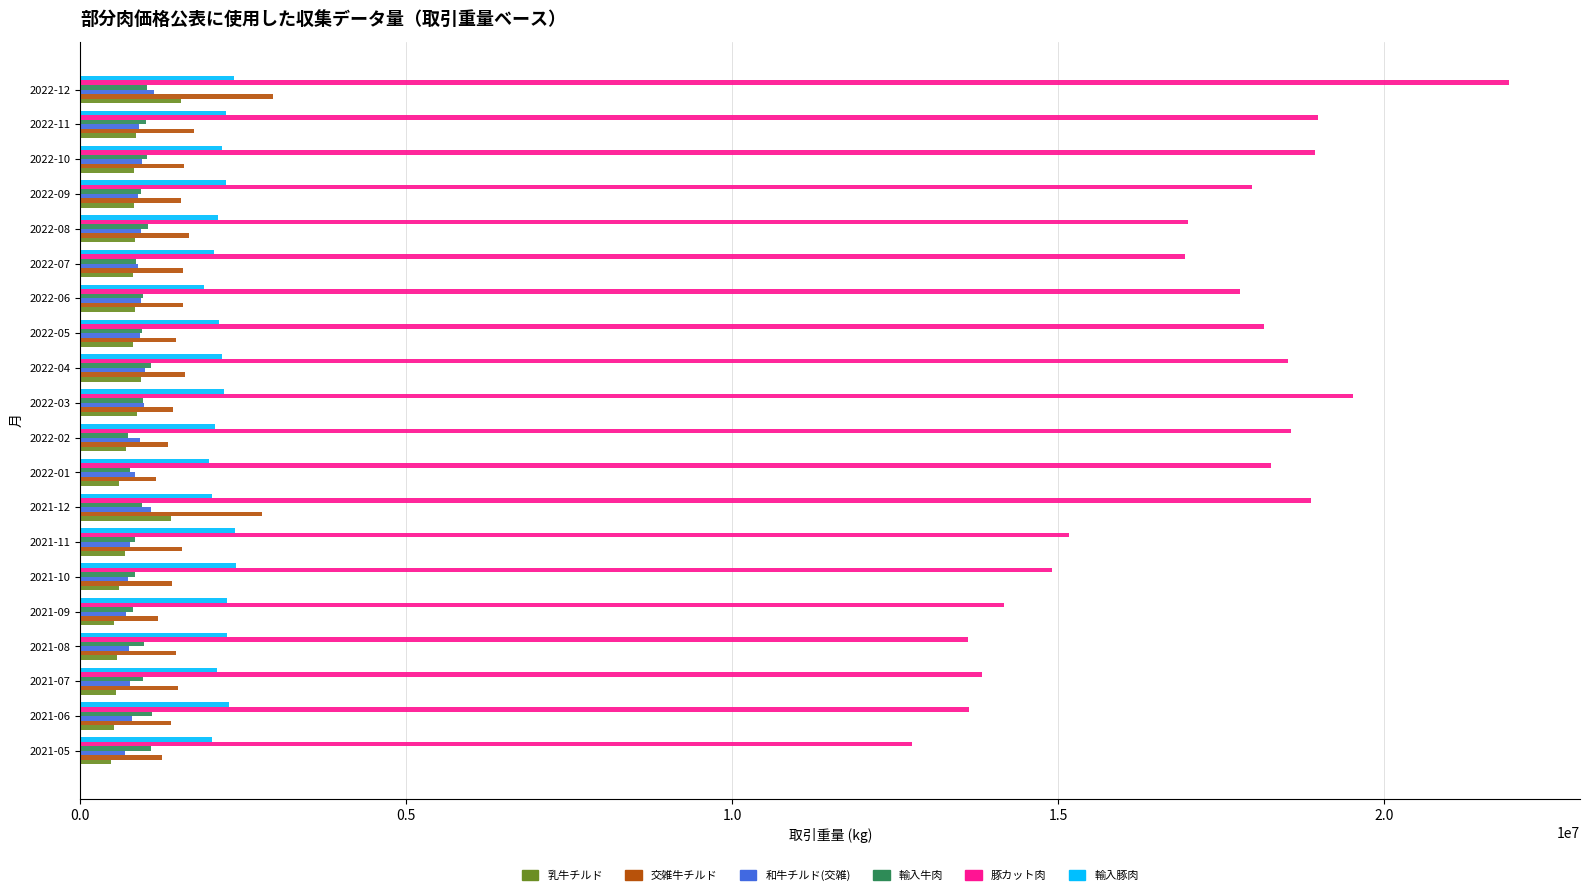

What is the spread (max minus min) of values at 2021-08?

13055543